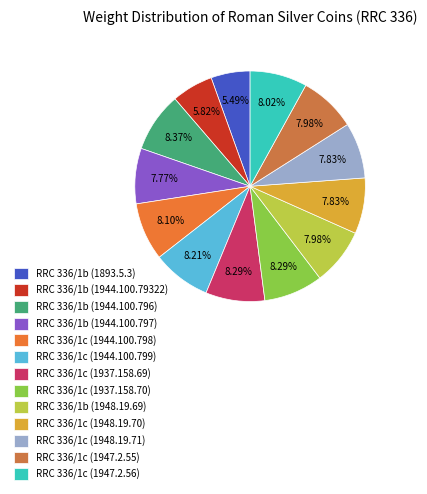

To the nearest percent, what is the average slice percentage?

8%